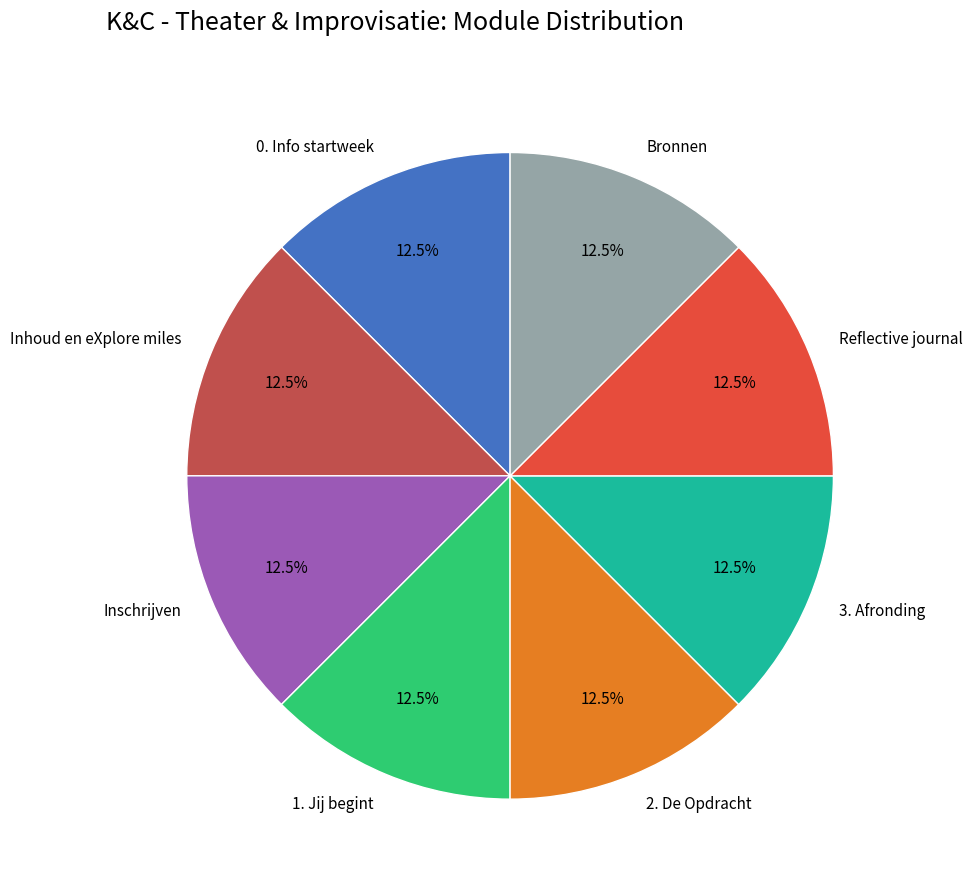

Does Bronnen account for over 50% of the chart?

No